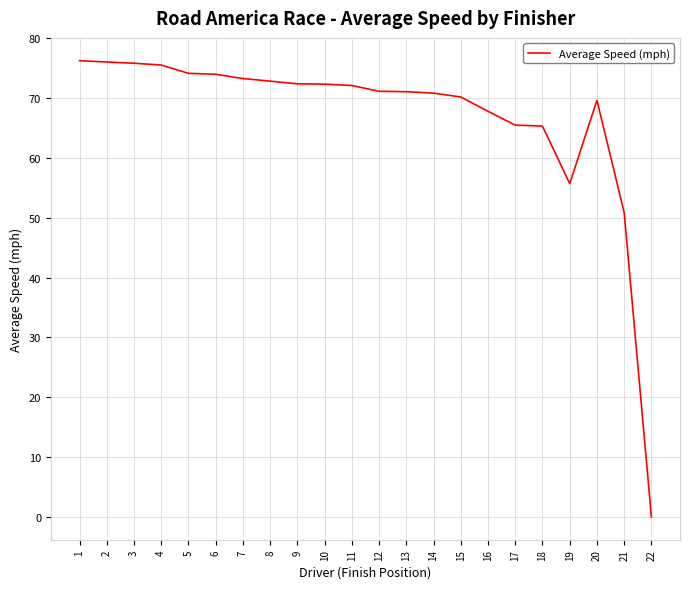

How many lines are shown in the chart?

1